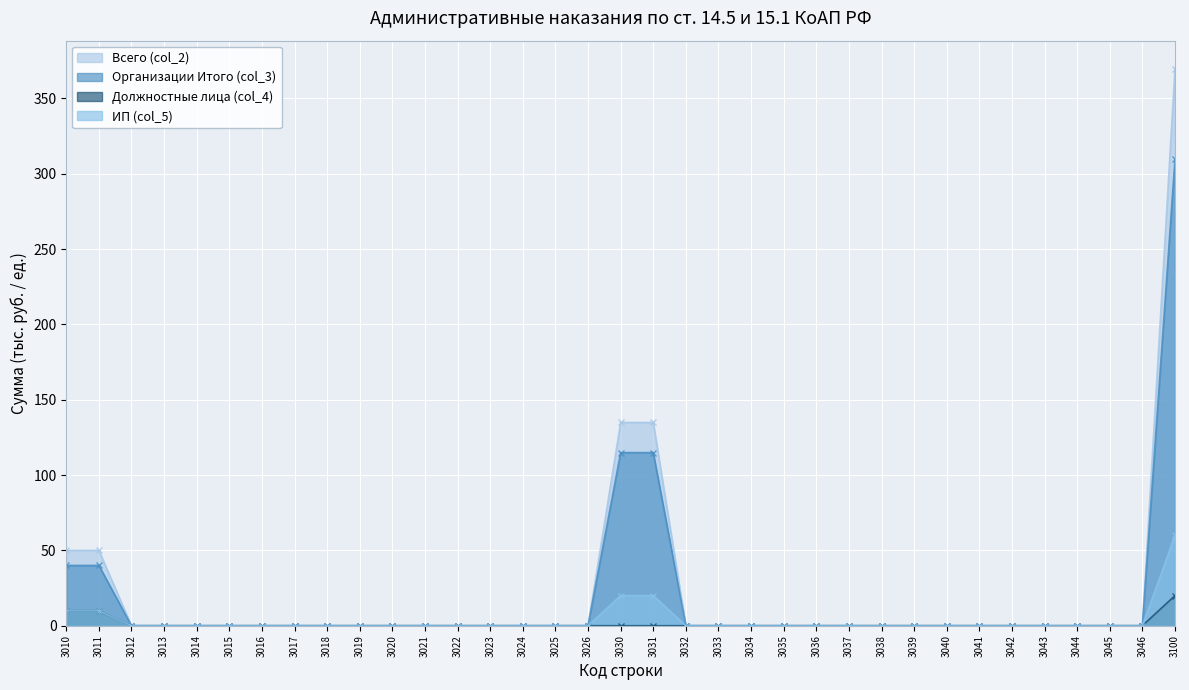

What is the difference between the maximum and minimum values in the Всего (col_2) series?

369.8